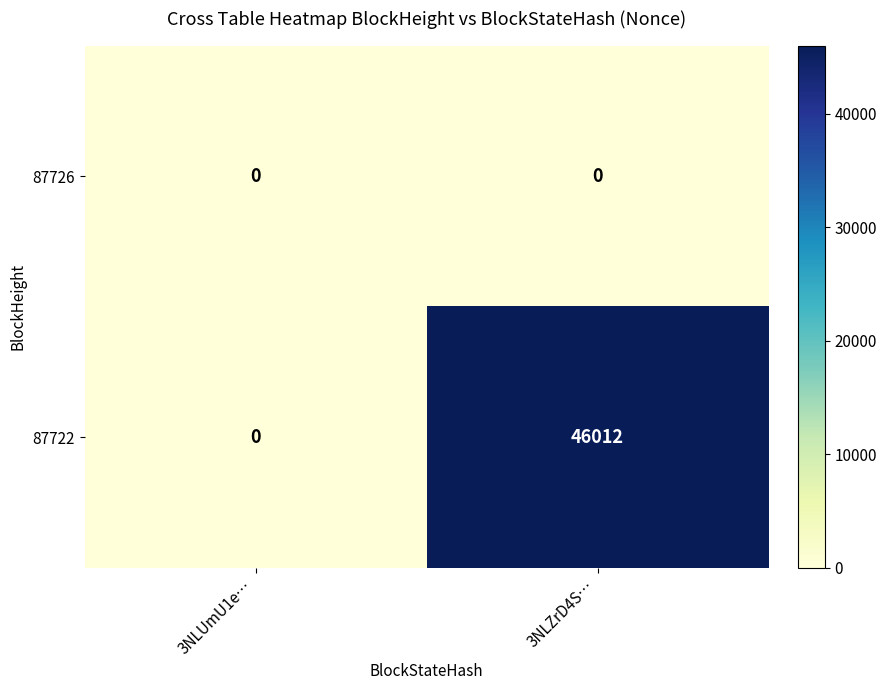

List the series in order of their overall mean, highest first.

87722, 87726